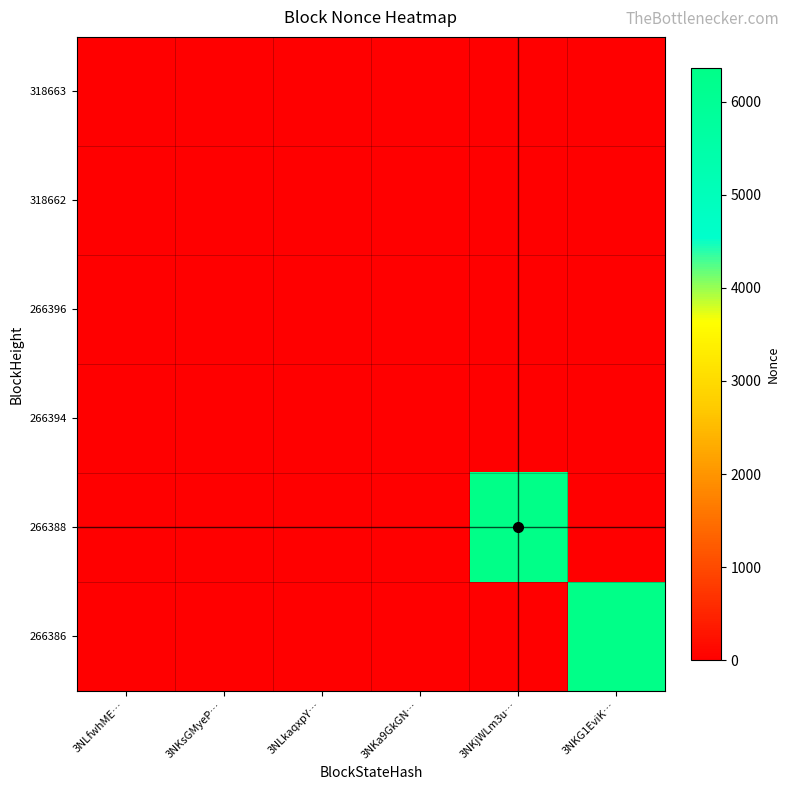

What is the spread (max minus min) of values at 3NKG1EviK…?

6363